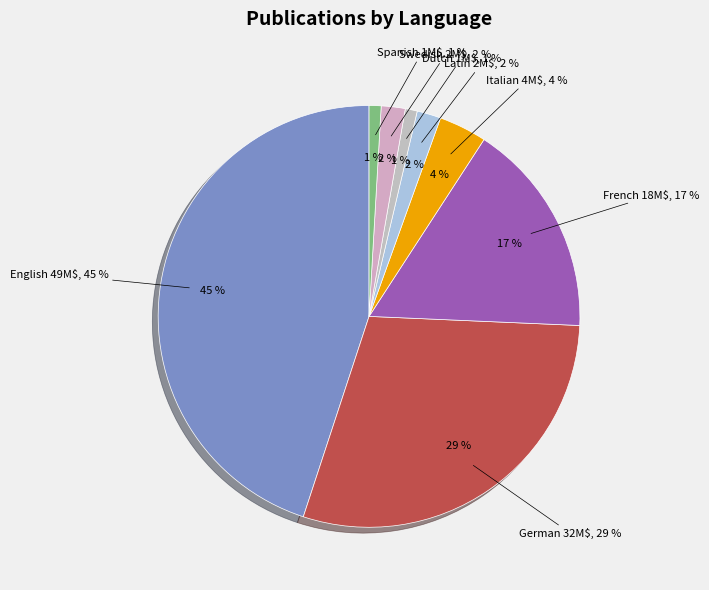

Rank the categories by value from lowest to highest.

Dutch, Spanish, Latin, Swedish, Italian, French, German, English